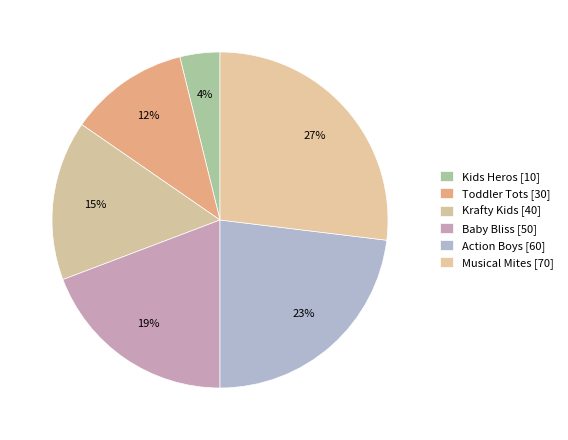

Which has a higher value, Action Boys or Musical Mites?

Musical Mites